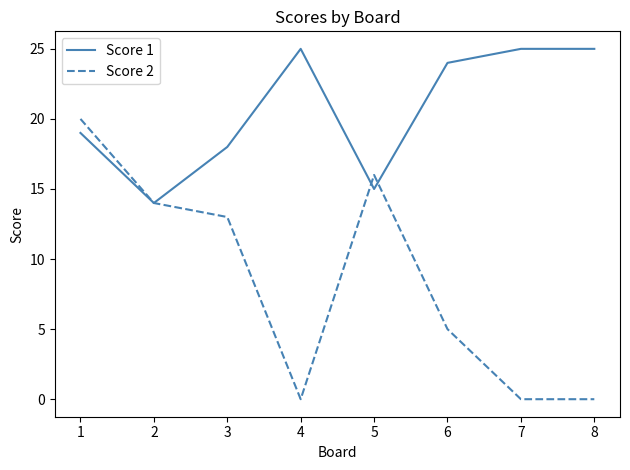

At which category is the sum across all series the highest?

1